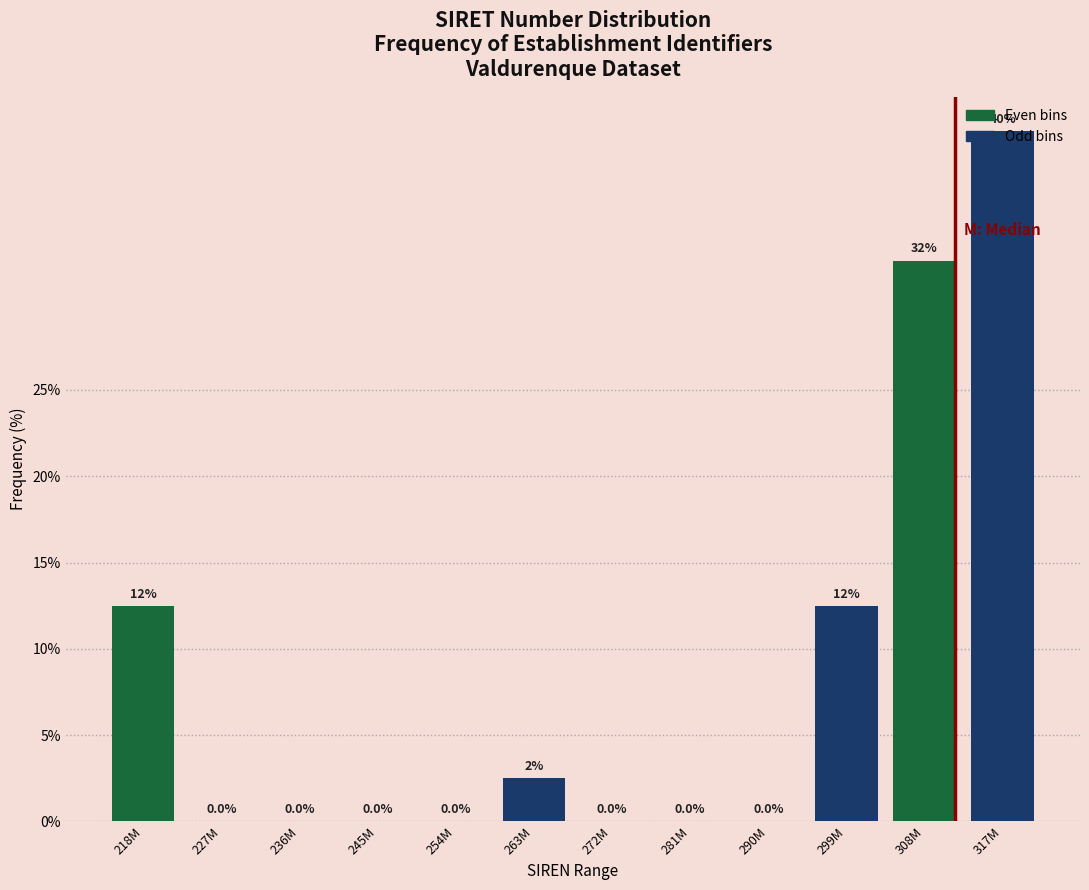

What is the maximum value shown in the chart?

40.0